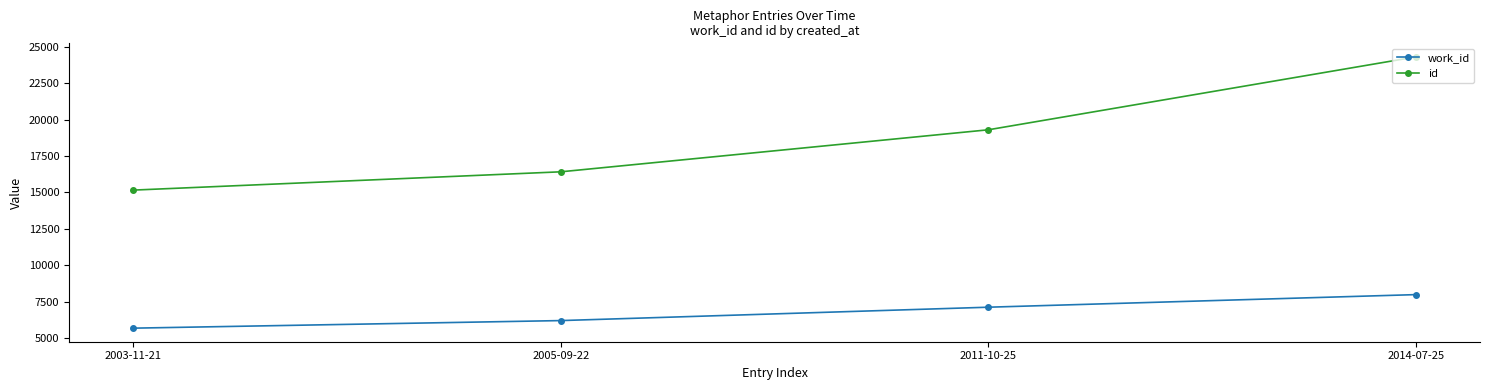

How many values in the work_id series are below 7120?

2